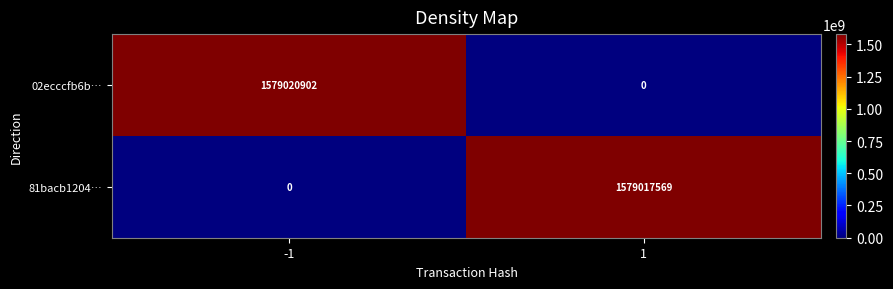

At -1, list the series in order from smallest to largest.

81bacb1204…, 02ecccfb6b…